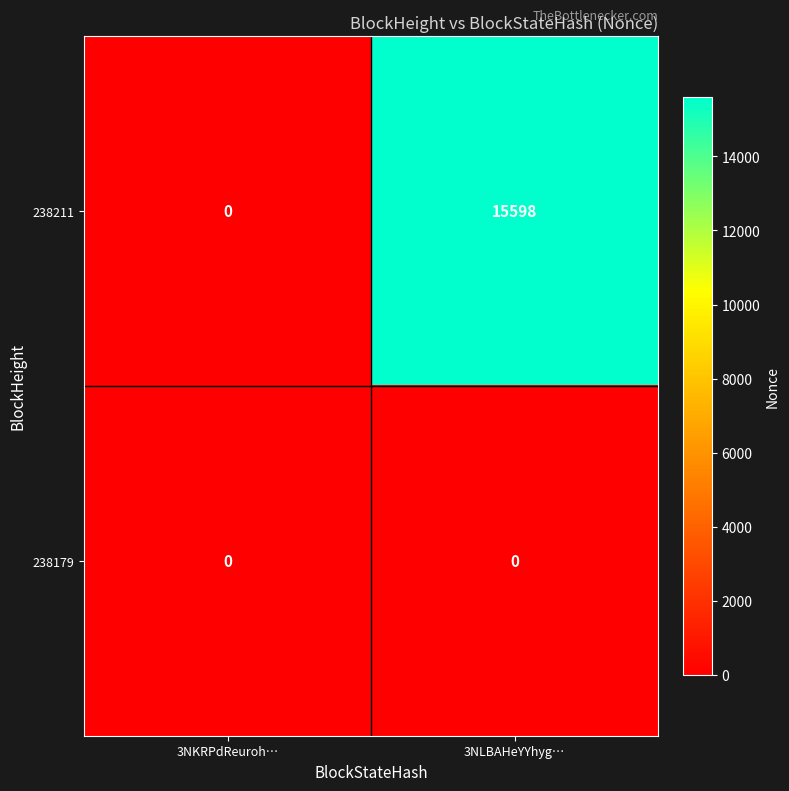

Which series has the largest range (max minus min)?

238211